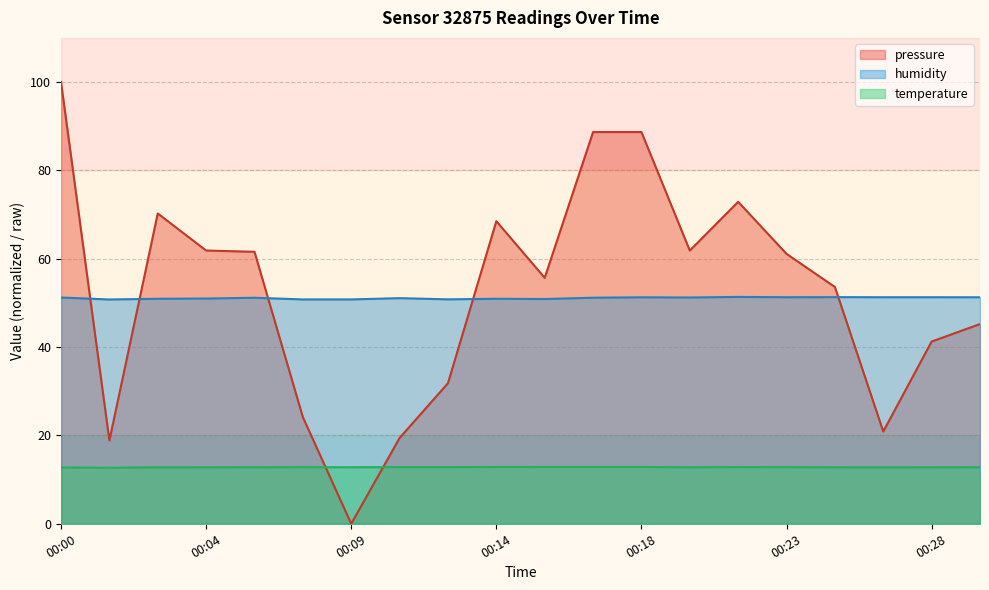

Does the chart display data point markers on the line(s)?

No